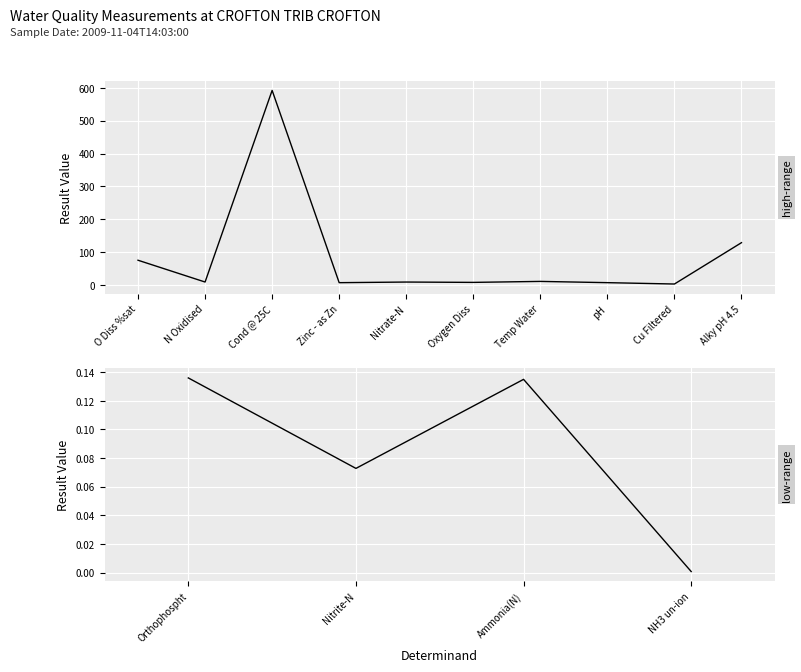

How many points are lower than both their immediate neighbors (excluding endpoints)?

5